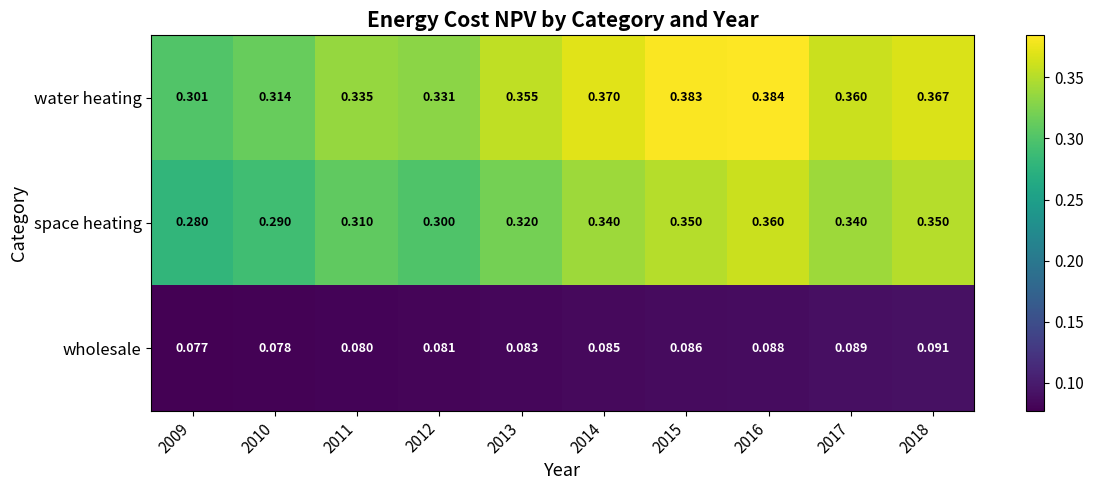

Which series has the widest spread of values?

water heating